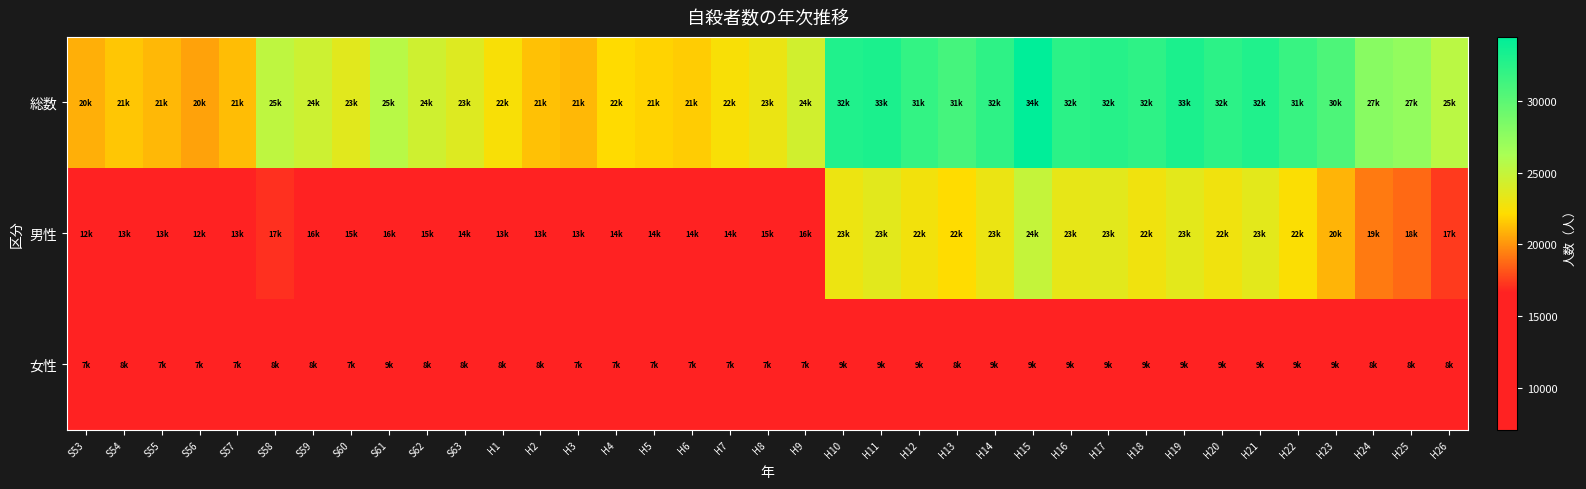

Reading right to left, transcribe all the data shown in this chart.

総数: H26=25427	H25=27283	H24=27858	H23=30651	H22=31690	H21=32845	H20=32249	H19=33093	H18=32155	H17=32552	H16=32325	H15=34427	H14=32143	H13=31042	H12=31957	H11=33048	H10=32863	H9=24391	H8=23104	H7=22445	H6=21679	H5=21851	H4=22104	H3=21084	H2=21346	H1=22436	S63=23742	S62=24460	S61=25524	S60=23599	S59=24596	S58=25202	S57=21228	S56=20434	S55=21048	S54=21503	S53=20788
男性: H26=17386	H25=18787	H24=19273	H23=20955	H22=22283	H21=23472	H20=22831	H19=23478	H18=22813	H17=23540	H16=23272	H15=24963	H14=23080	H13=22144	H12=22727	H11=23512	H10=23013	H9=16416	H8=15393	H7=14874	H6=14560	H5=14468	H4=14296	H3=13242	H2=13102	H1=13818	S63=14934	S62=15802	S61=16497	S60=15624	S59=16508	S58=17116	S57=13654	S56=12942	S55=13155	S54=13386	S53=12859
女性: H26=8041	H25=8496	H24=8585	H23=9696	H22=9407	H21=9373	H20=9418	H19=9615	H18=9342	H17=9012	H16=9053	H15=9464	H14=9063	H13=8898	H12=9230	H11=9536	H10=9850	H9=7975	H8=7711	H7=7571	H6=7119	H5=7383	H4=7808	H3=7842	H2=8244	H1=8618	S63=8808	S62=8658	S61=9027	S60=7975	S59=8088	S58=8086	S57=7574	S56=7492	S55=7893	S54=8117	S53=7929